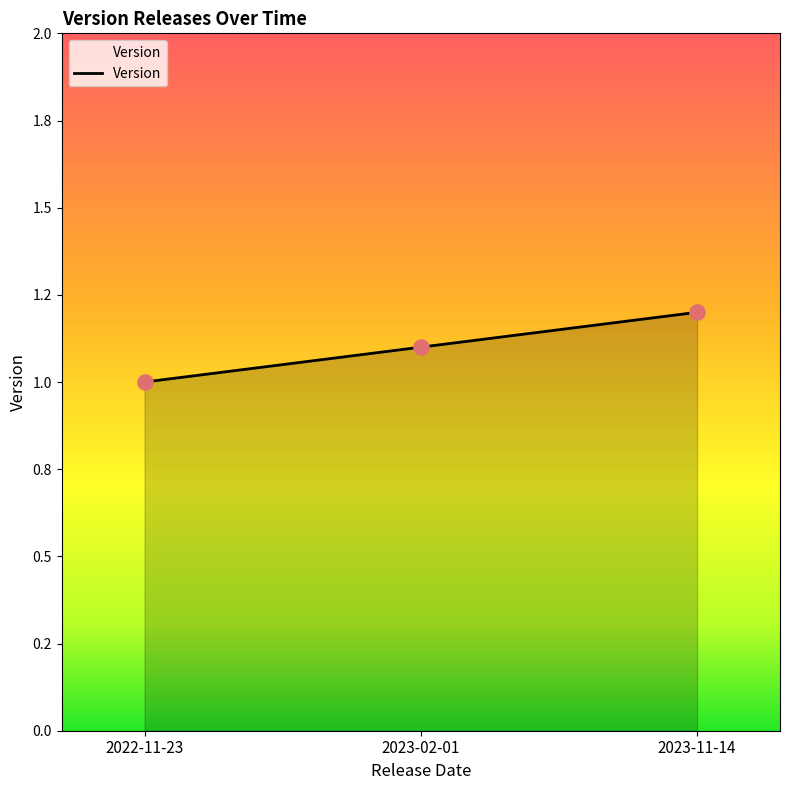

What is the change in value from 2023-02-01 to 2023-11-14?

+0.1